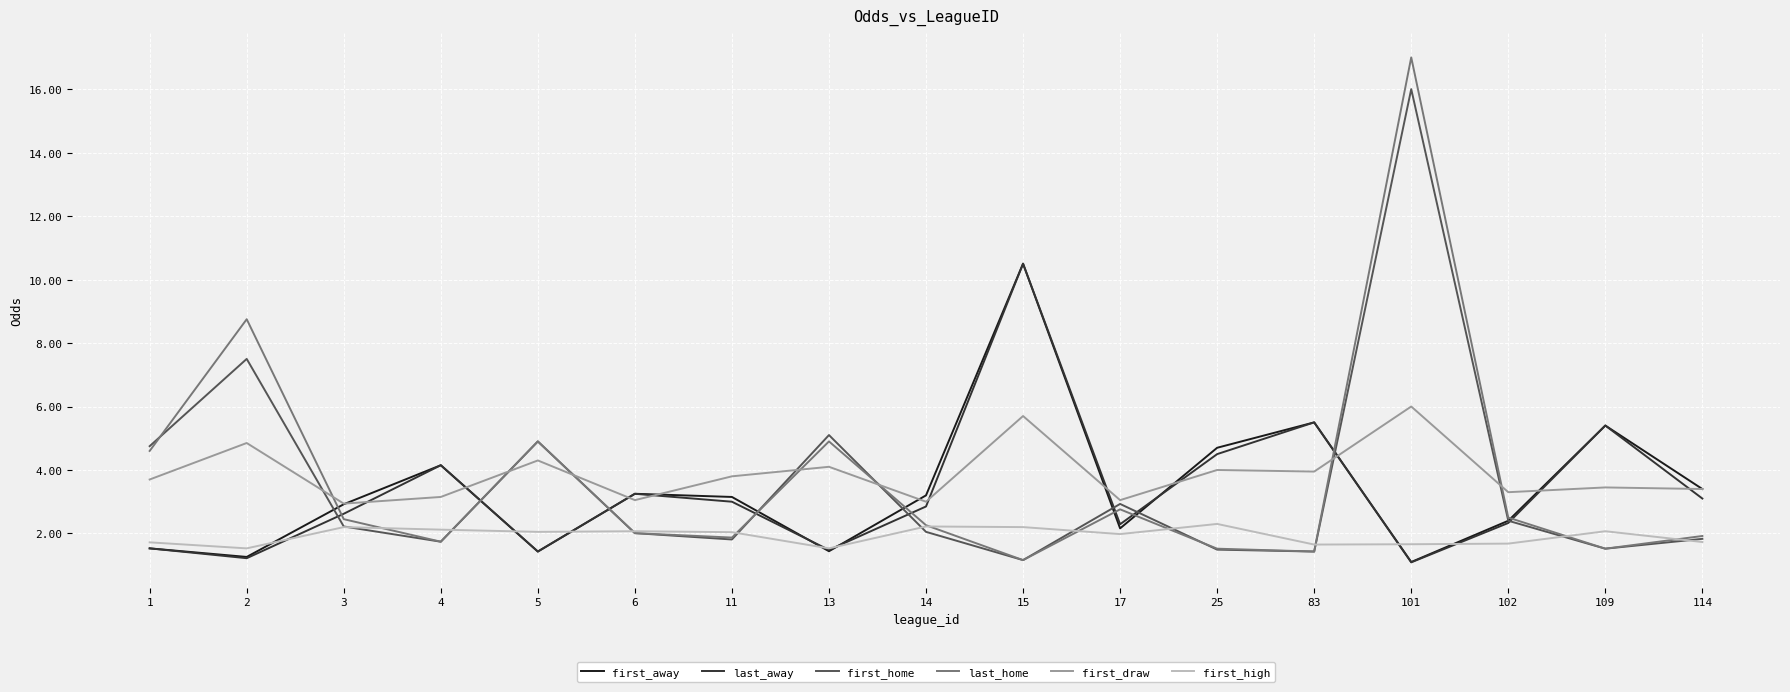

What is the total value across all series at 101?

42.9